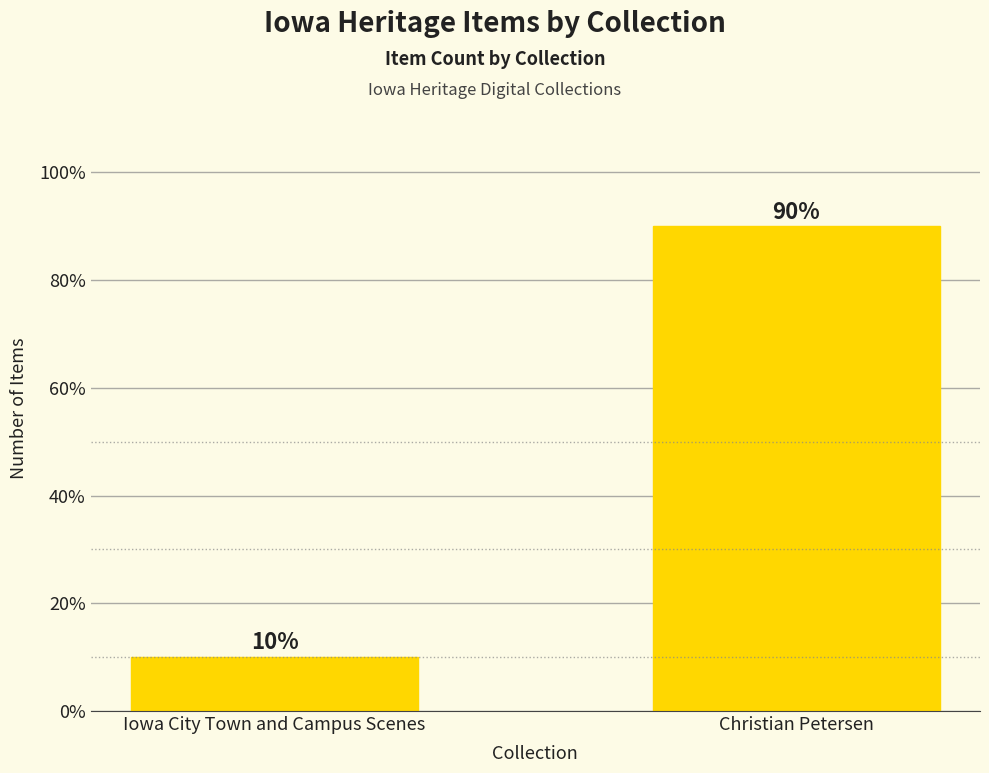

Approximately how many times larger is the value at Christian Petersen compared to Iowa City Town and Campus Scenes?

9.0